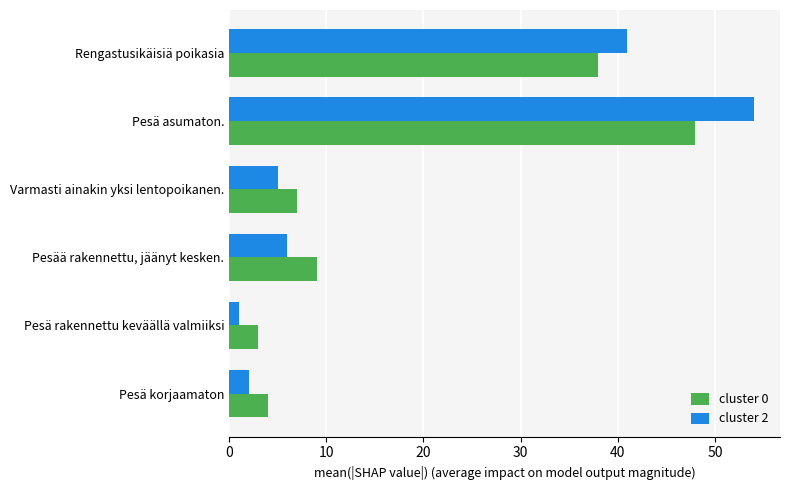

What is the difference between the second highest and minimum values in the cluster 0 series?

35